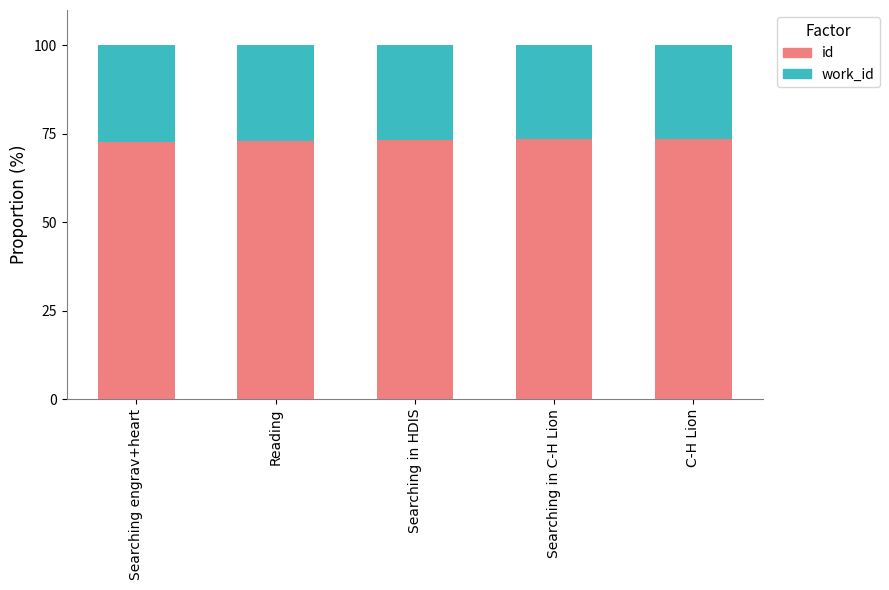

Is it true that id equals 73.0 at Reading?

True